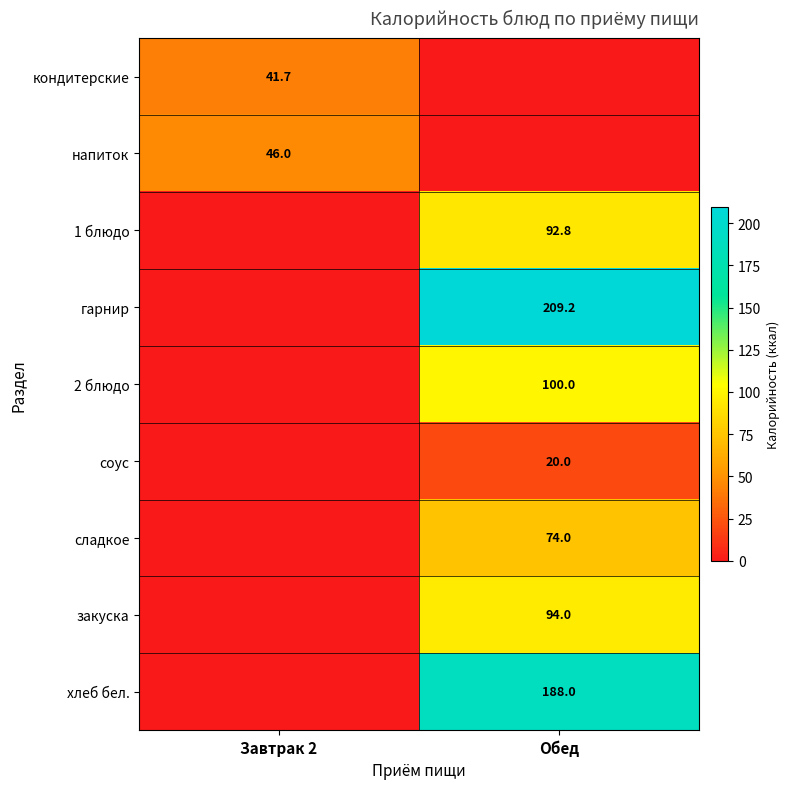

True or false: хлеб бел. has a value of 188.0 at Обед.

True